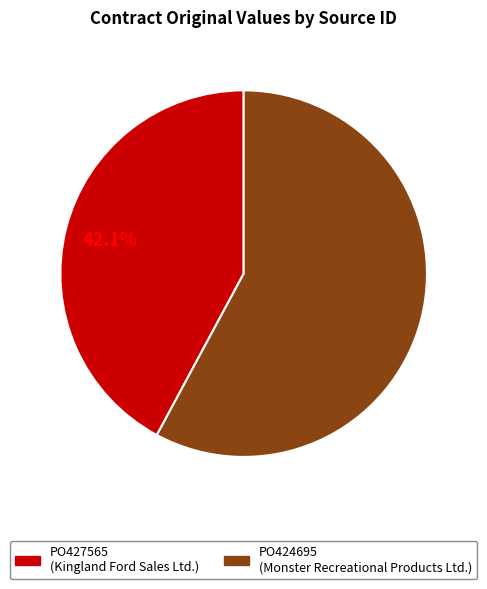

To the nearest percent, what percentage of the pie is PO427565?

42%